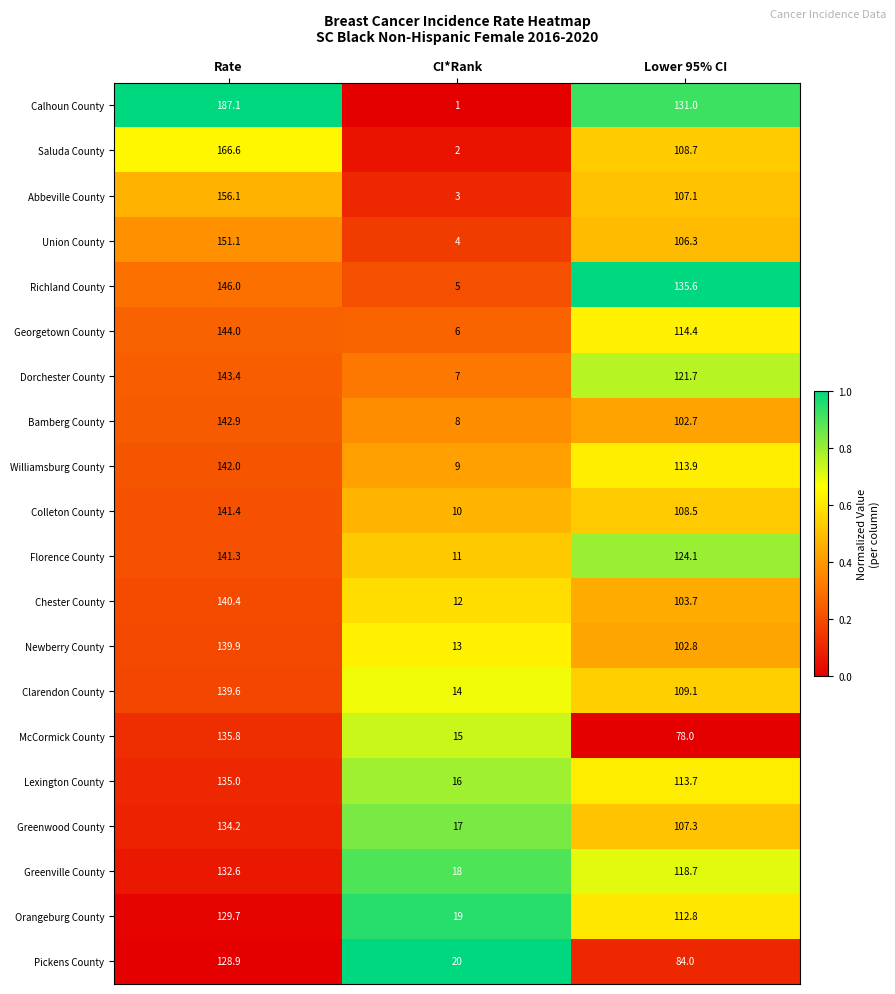

At which category does the chart reach its peak across all series?

Rate